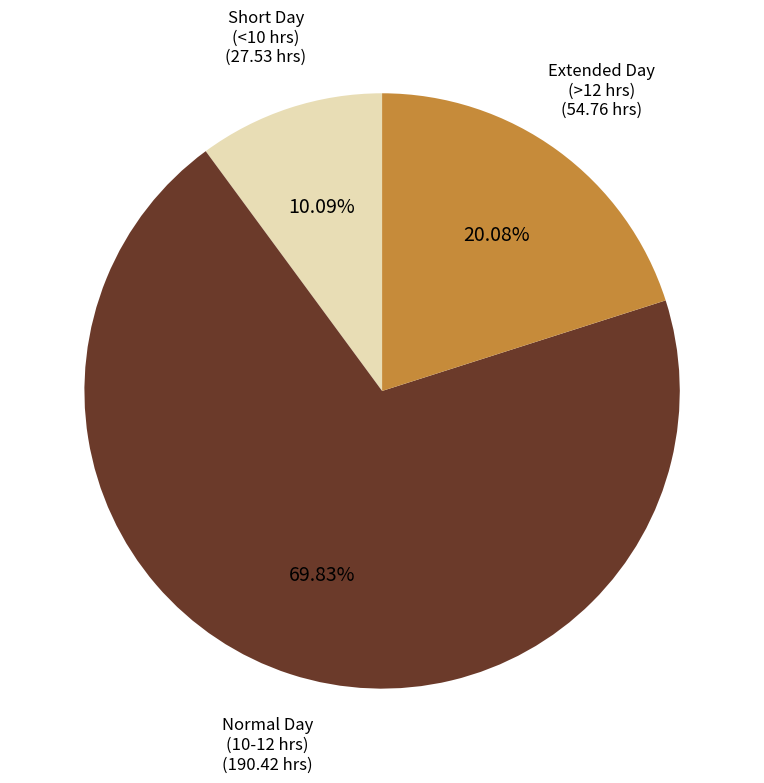

Count the number of slices in the pie.

3